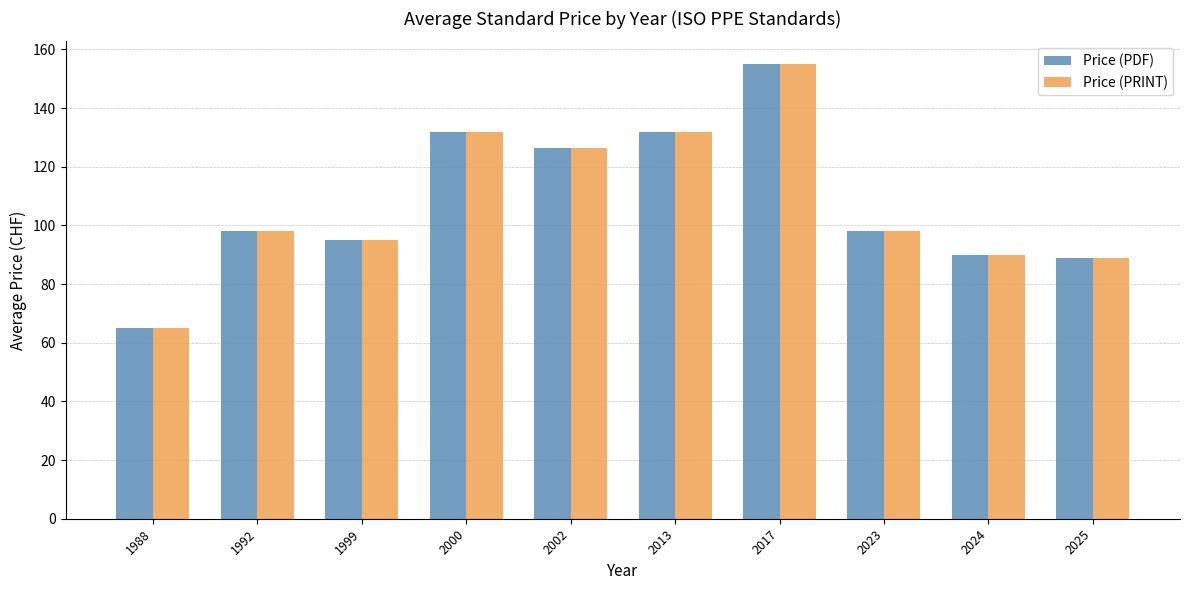

What are all the series names shown in the legend?

Price (PDF), Price (PRINT)